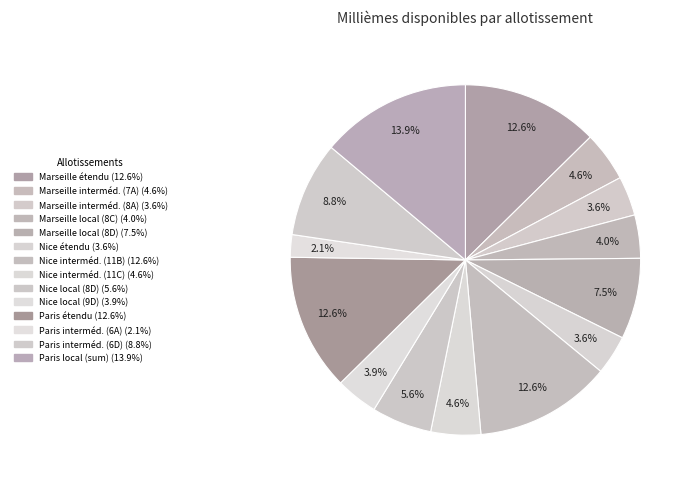

Rank the categories by value from highest to lowest.

Paris local, Marseille étendu, Nice intermédiaire (11B), Paris étendu, Paris intermédiaire (6D), Marseille local (8D), Nice local (8D), Marseille intermédiaire (7A), Nice intermédiaire (11C), Marseille local (8C), Nice local (9D), Marseille intermédiaire (8A), Nice étendu, Paris intermédiaire (6A)